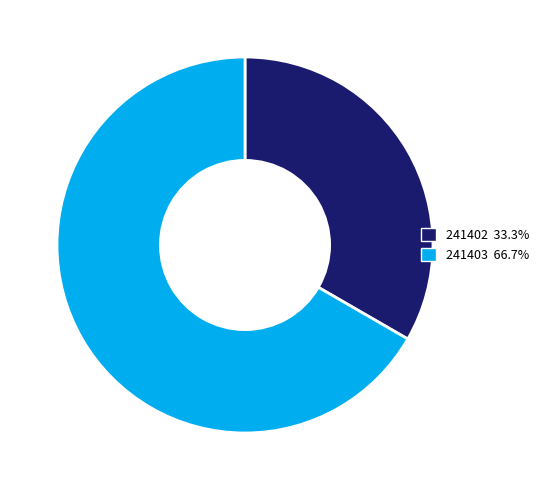

Which slice represents more than half of the pie?

241403